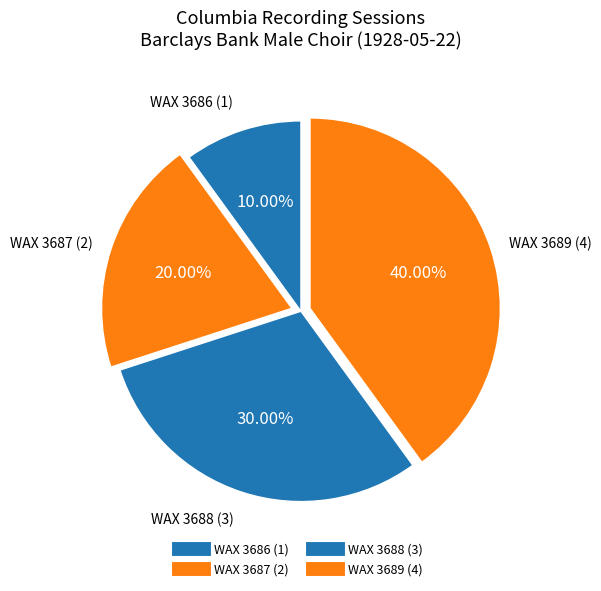

Which category has the biggest portion of the pie?

WAX 3689